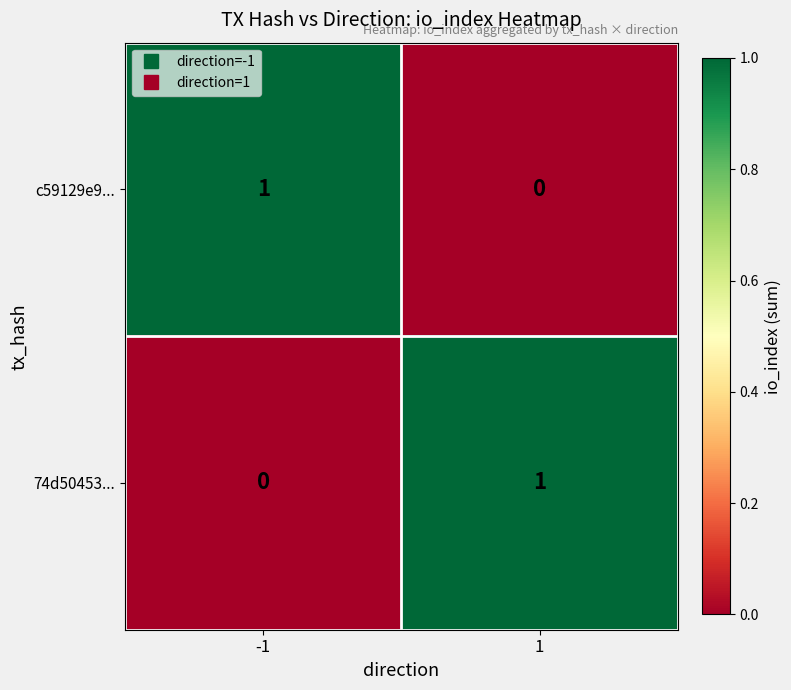

What is the spread (max minus min) of values at 1?

1